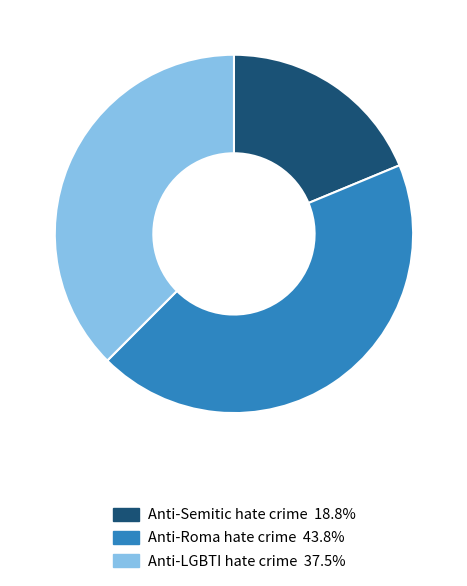

How many slices are in this pie chart?

3